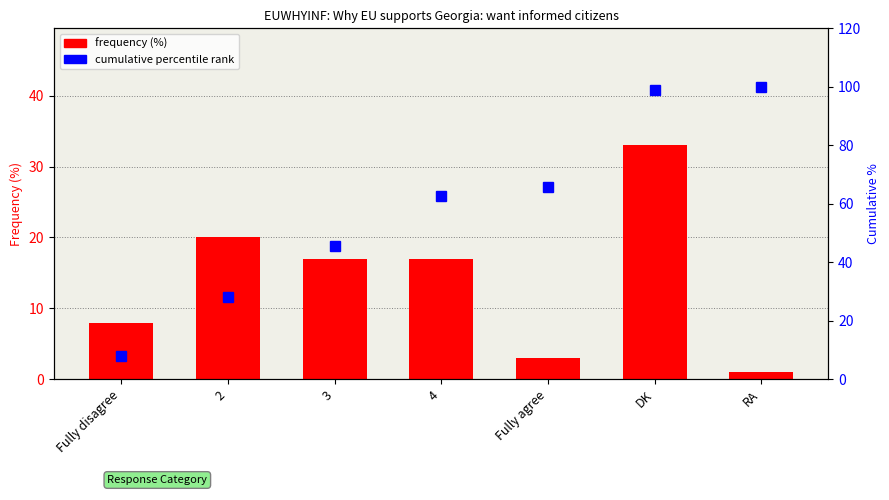

How many values in the cumulative percentile rank series exceed 62?

4